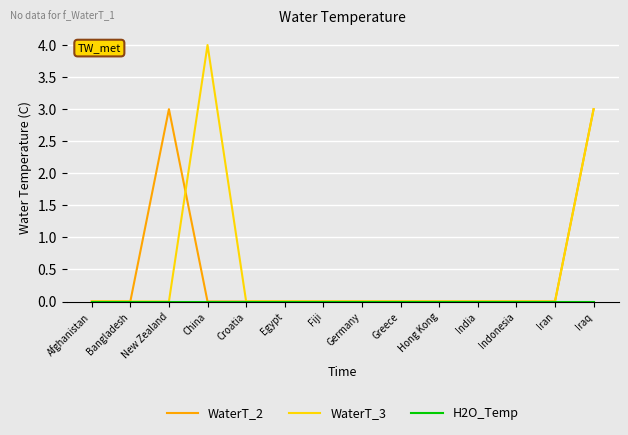

What position from the left is Greece?

9